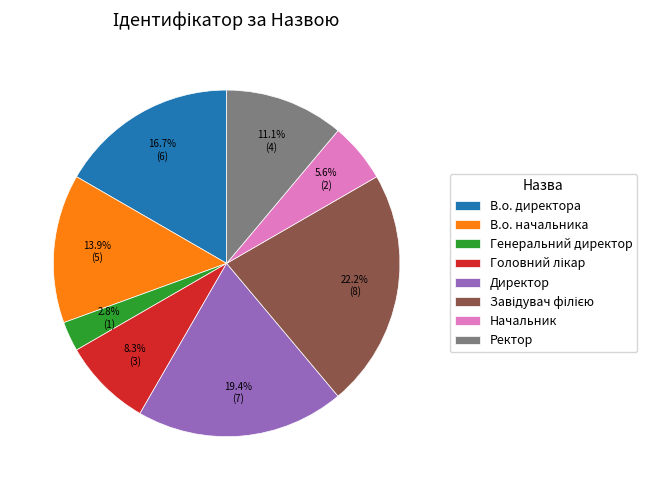

How many segments does this pie chart have?

8